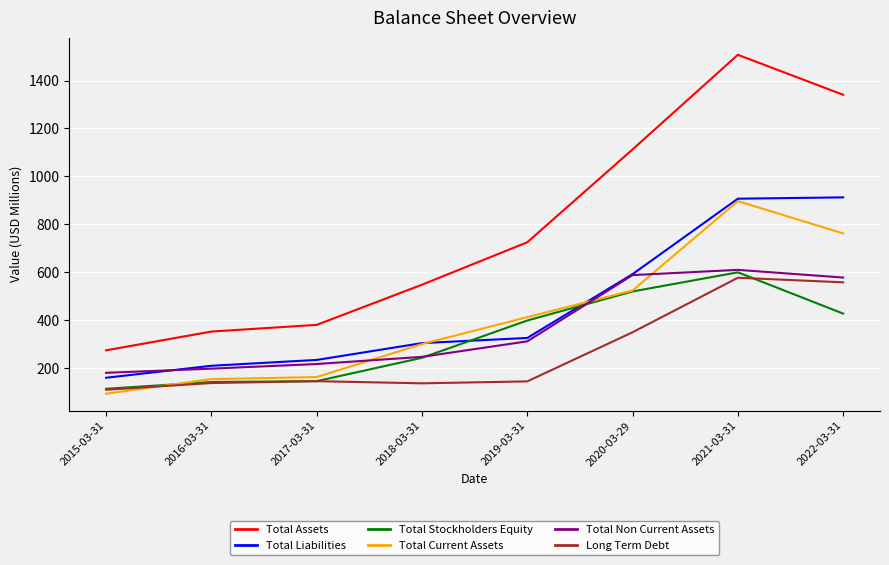

What is the sum of all Total Liabilities values?

3648.8